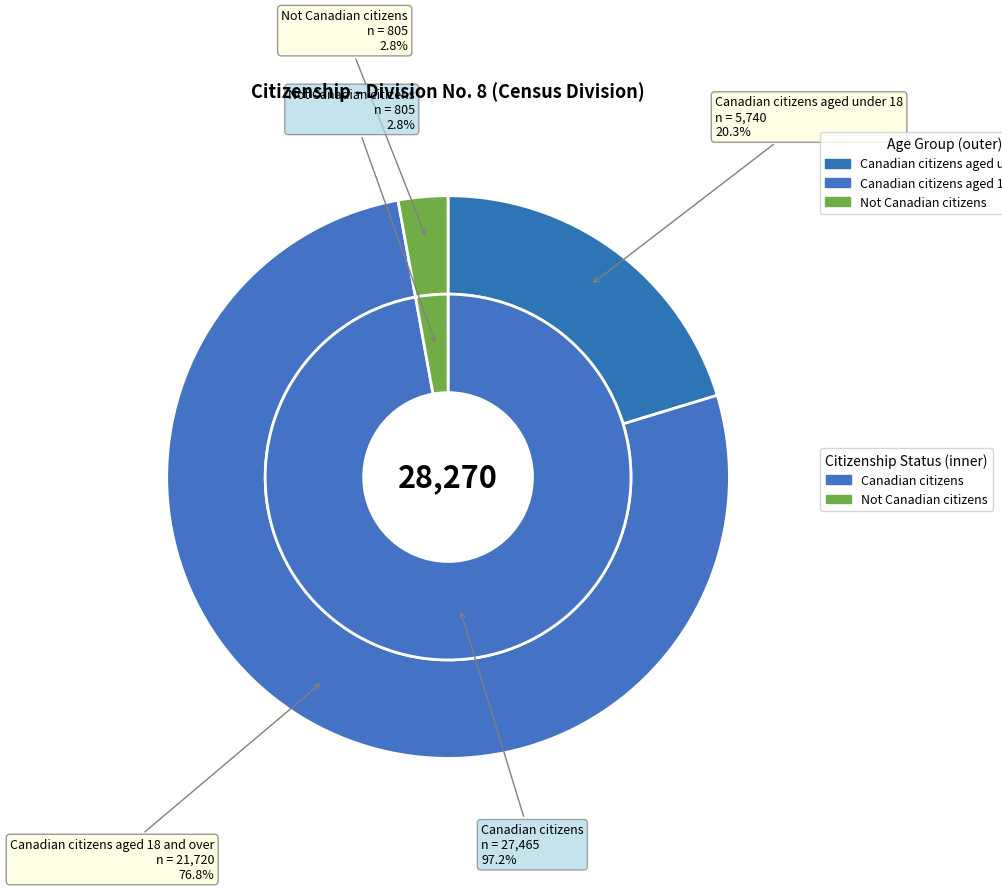

What percentage is the Canadian citizens aged 18 and over slice, to the nearest percent?

77%